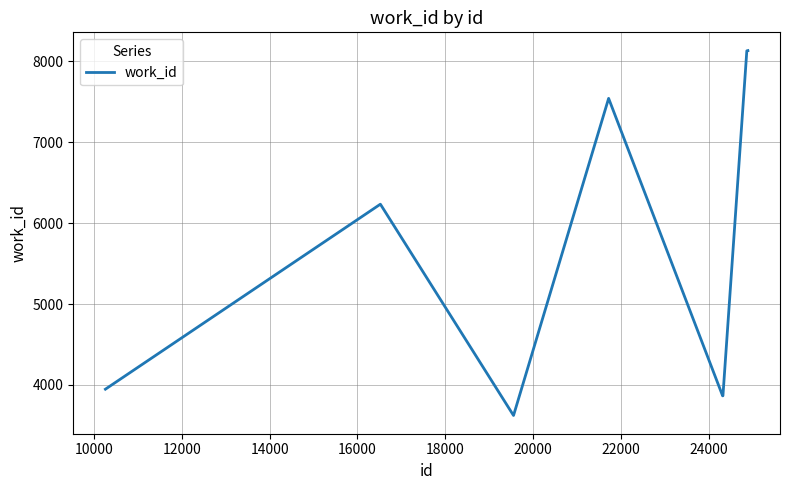

Is this an area chart (filled region under the line)?

No